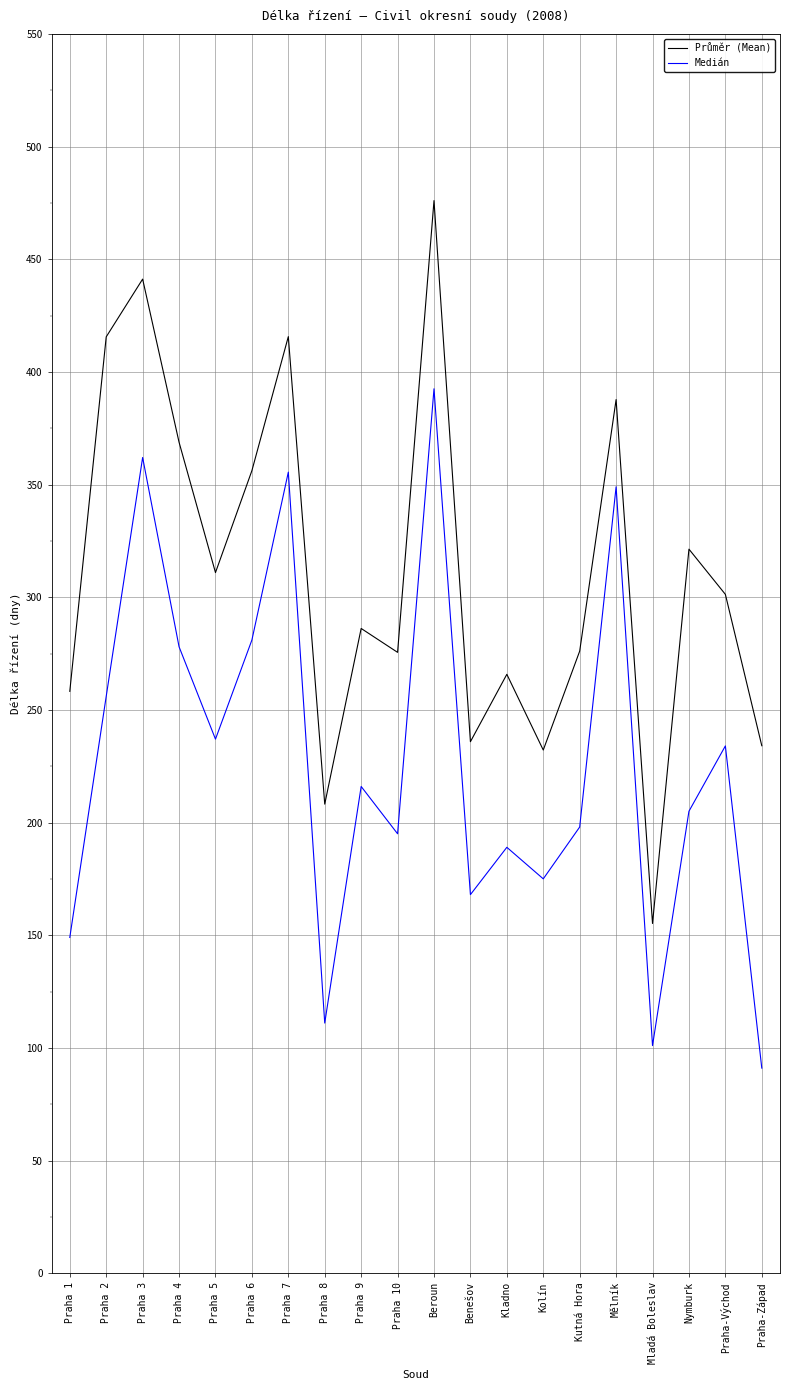

What is the difference between the highest and lowest values at Praha 4?

90.8